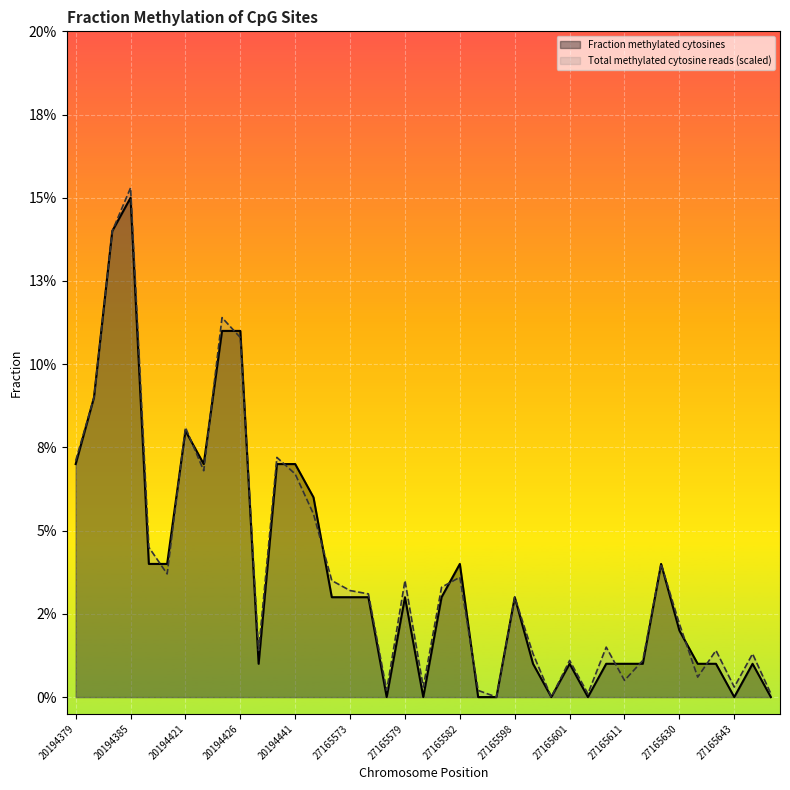

How many interior local valleys does the Total methylated cytosine reads (scaled) series have?

11